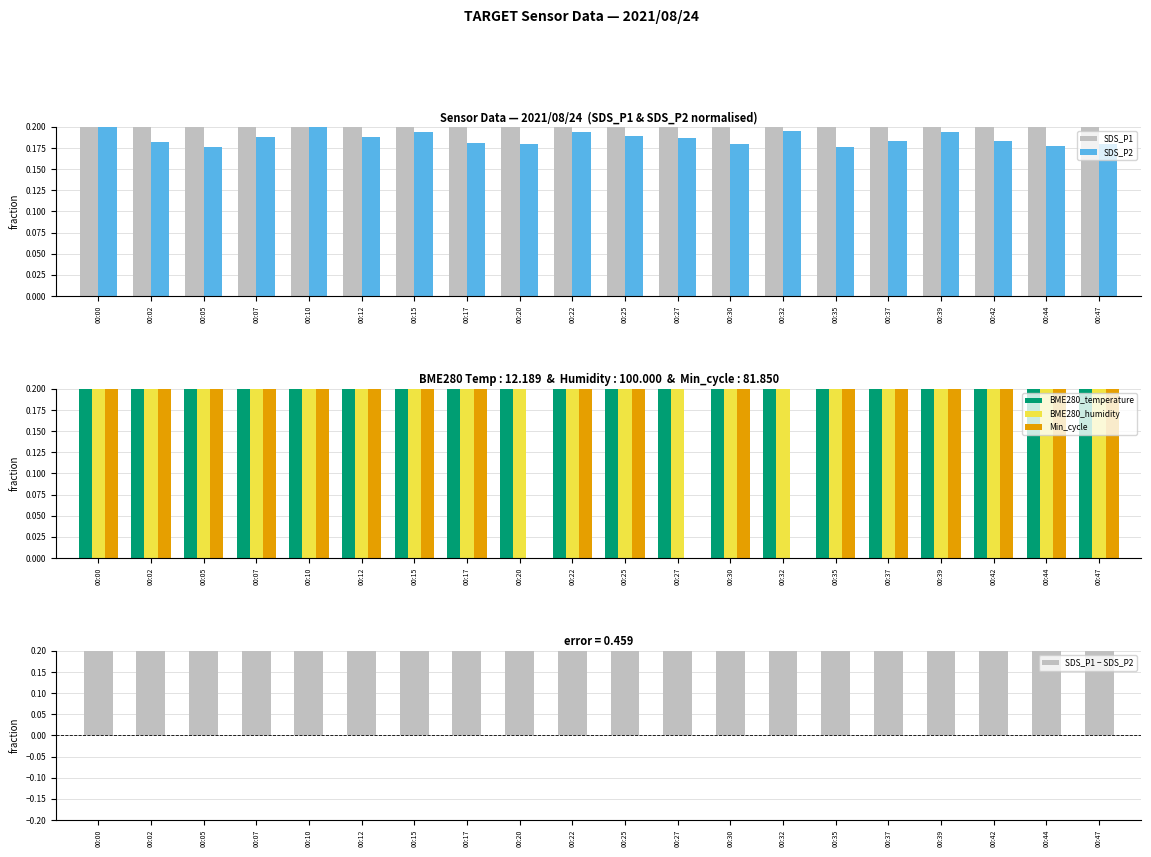

What is the value of the SDS_P1 bar at the 1st from the left?

1.0